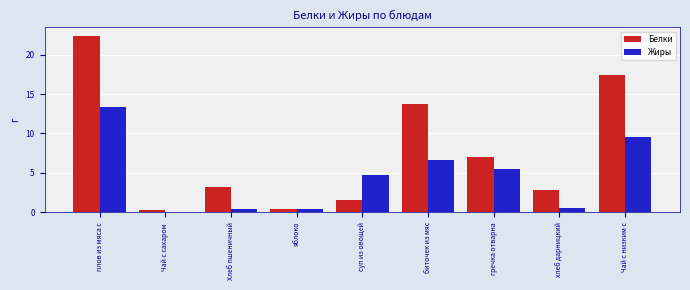

Which label corresponds to the largest value in the chart?

плов из мяса с